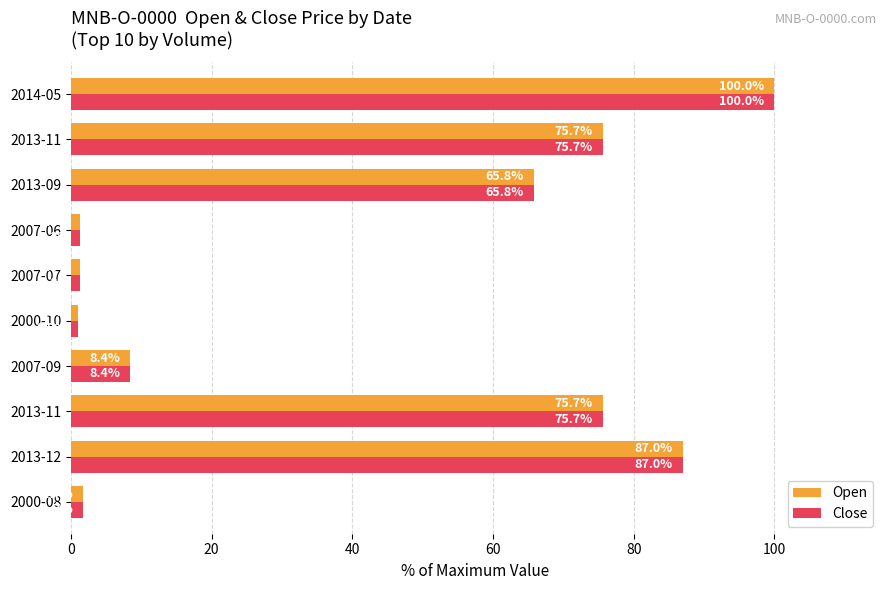

How many data points in Close are less than 65?

5